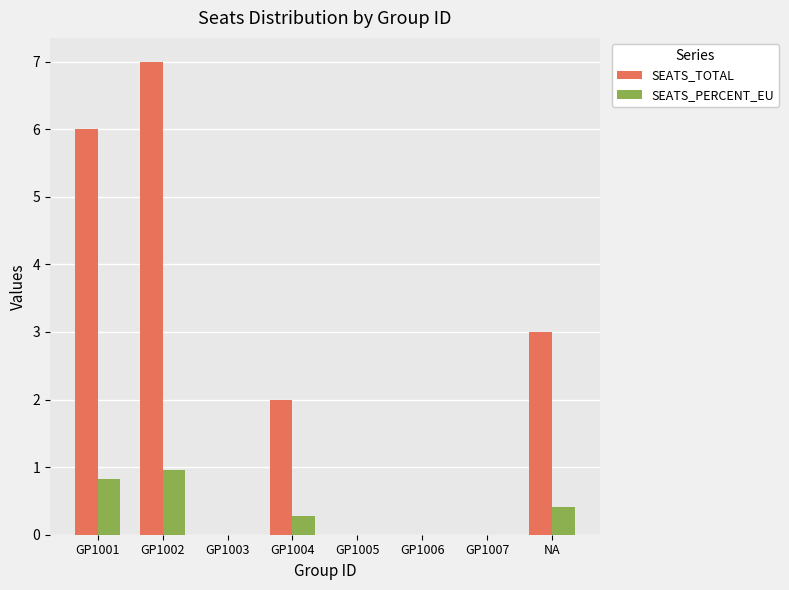

At which category is the sum across all series the highest?

GP1002